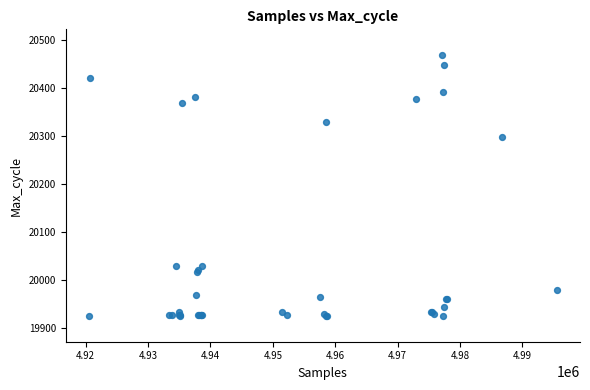

What Y value in the scatter plot is closest to 20197?

20299